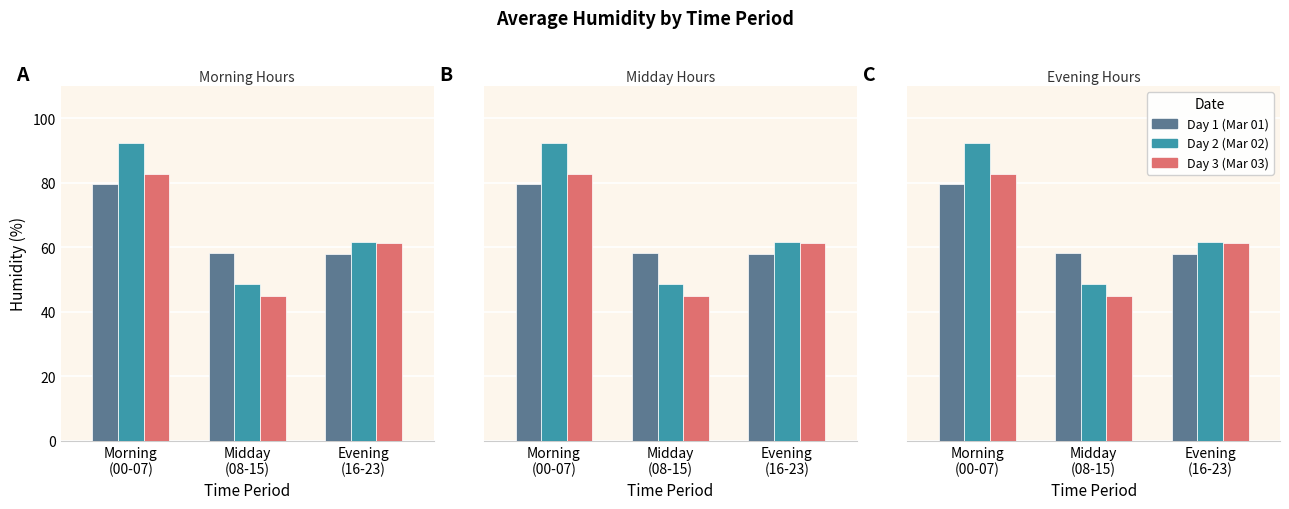

Is the value of Day 1 (Mar 01) at Morning
(00-07) greater than the value of Day 2 (Mar 02) at Evening
(16-23)?

Yes